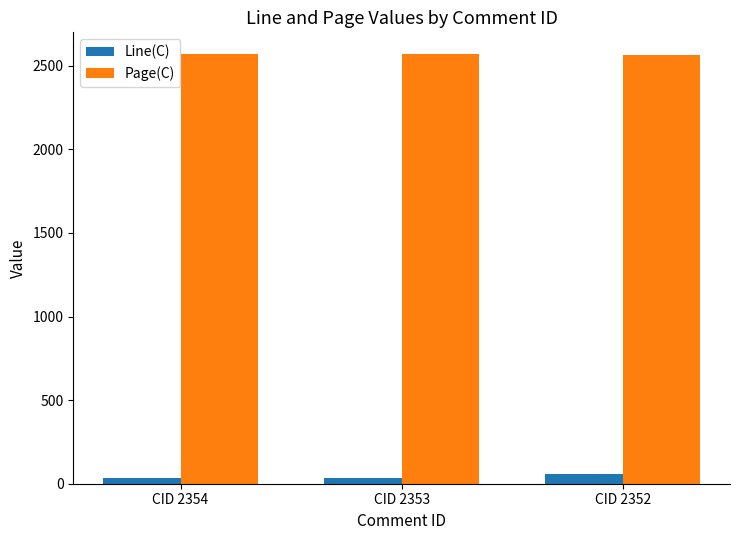

What is the difference between the highest and lowest values at CID 2353?

2538